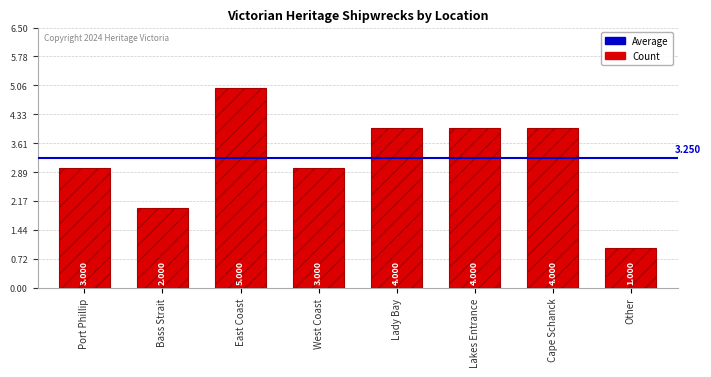

Reading right to left, extract all data points from this chart.

1	4	4	4	3	5	2	3